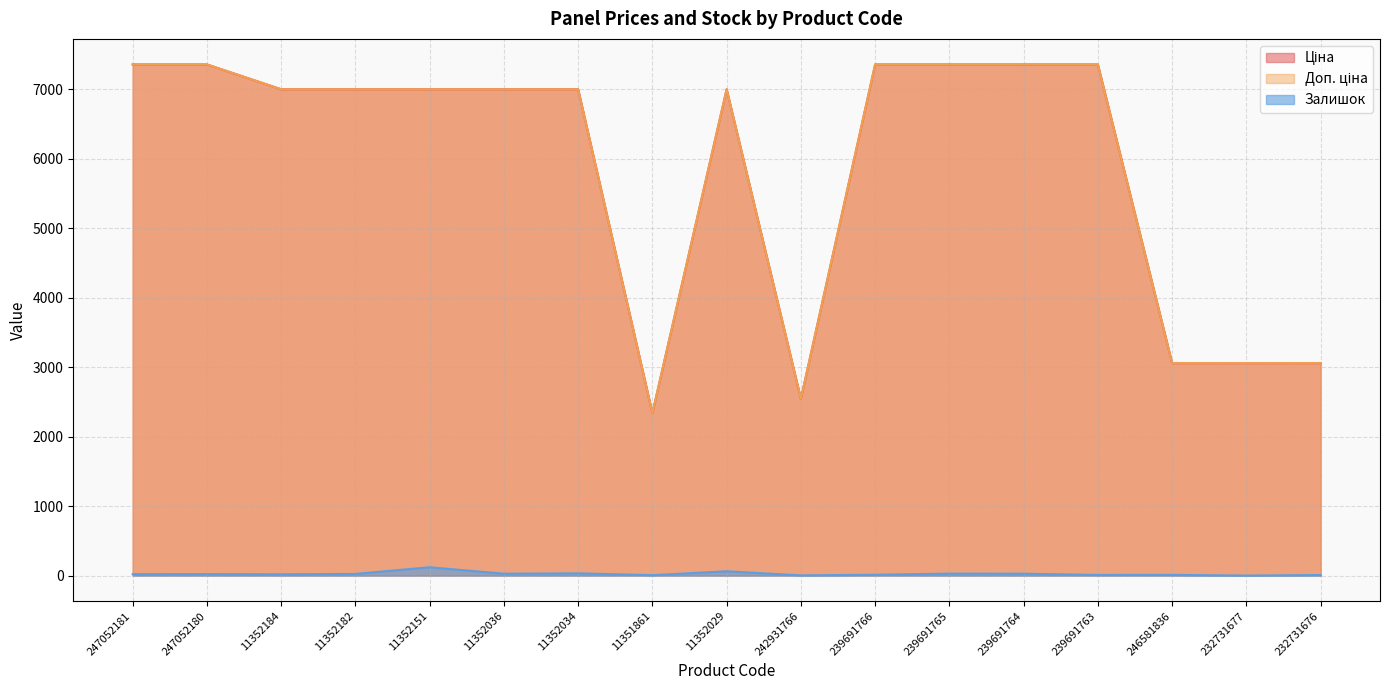

What is the value of the Залишок point at the 3rd from the left?

18.0